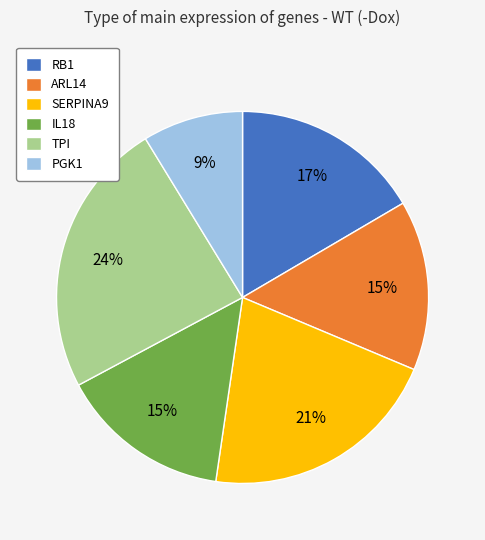

To the nearest percent, what is the average slice percentage?

17%